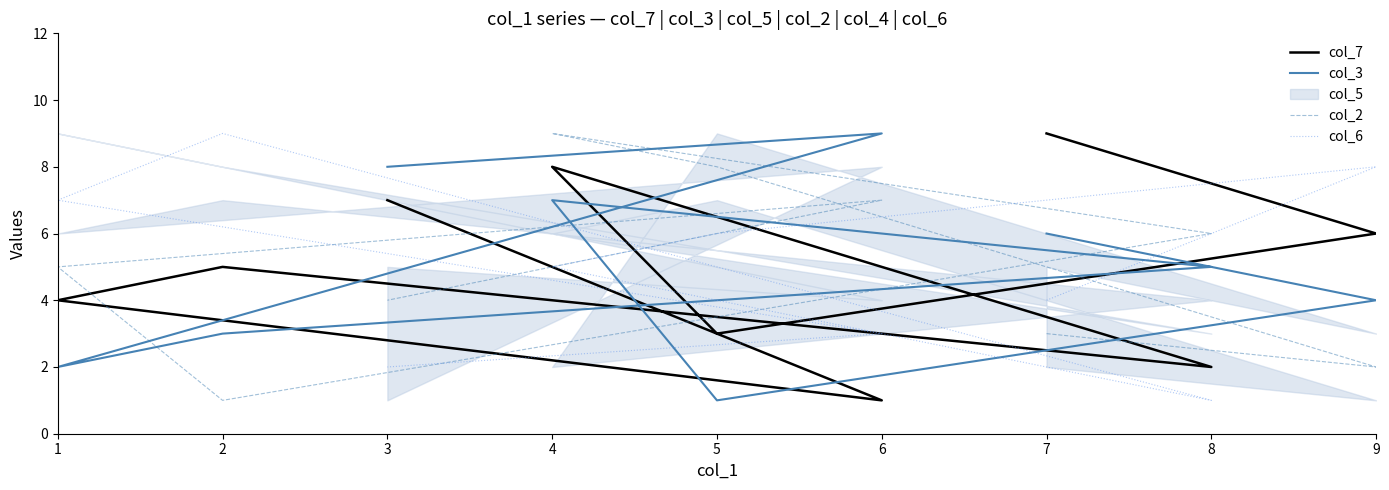

Is it true that col_6 equals 3 at 4?

False